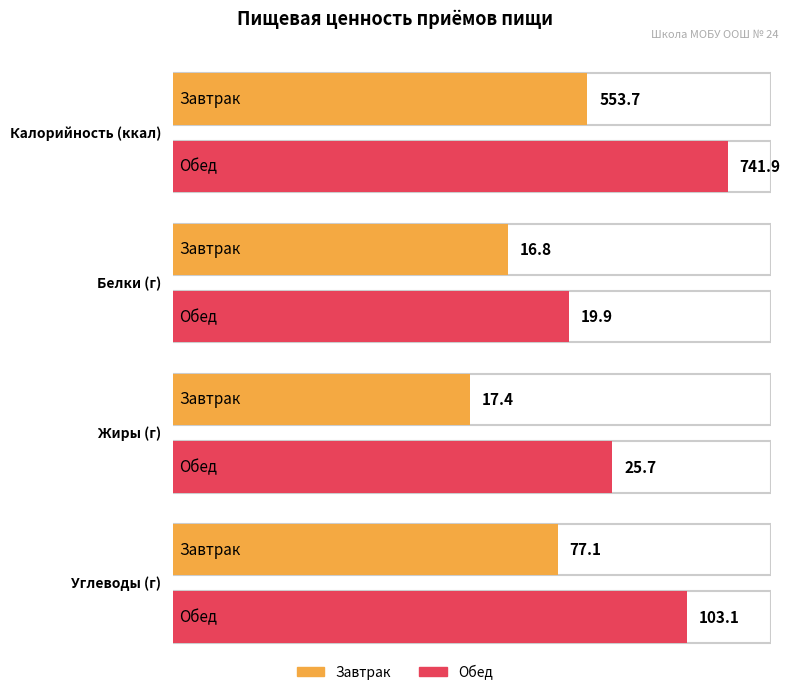

Read the Жиры value at Обед.

25.7